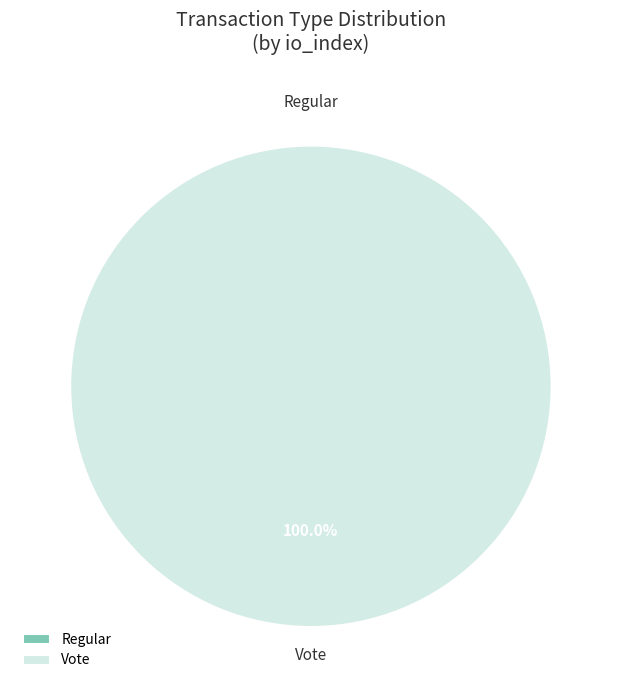

Combined, what portion of the pie is Regular (io_index=0) and Vote (io_index=3)?

100.0%